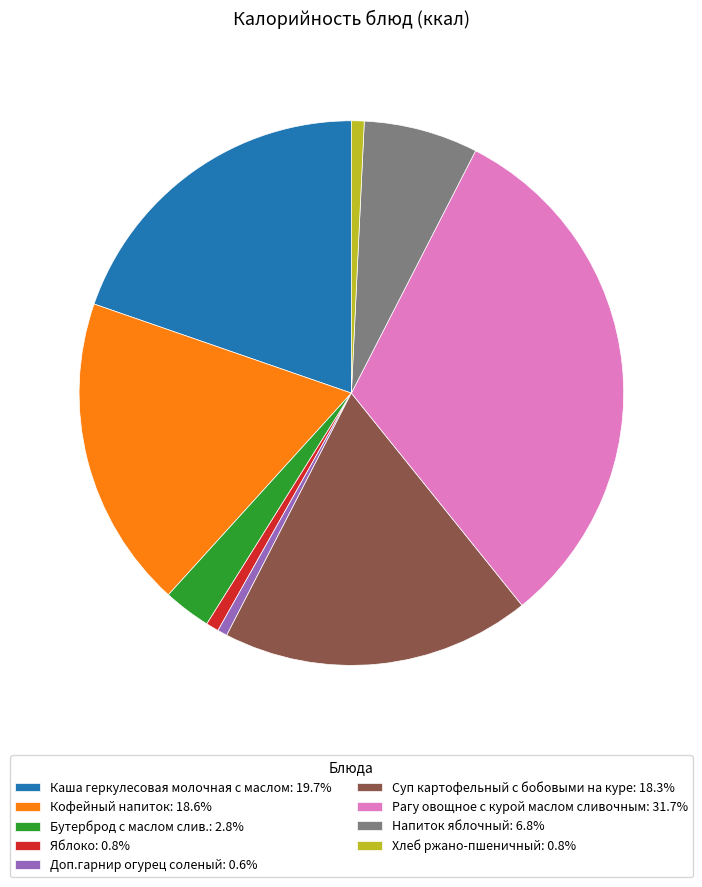

Do Кофейный напиток: 18.6% and Хлеб ржано-пшеничный: 0.8% together represent more than half of the pie?

No